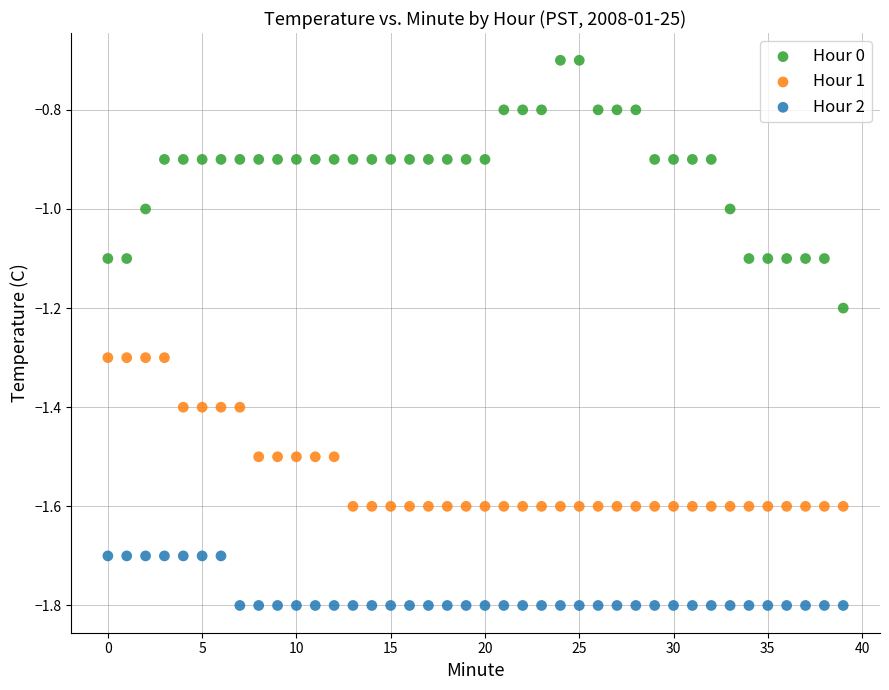

What are all the series names shown in the legend?

Hour 0, Hour 1, Hour 2